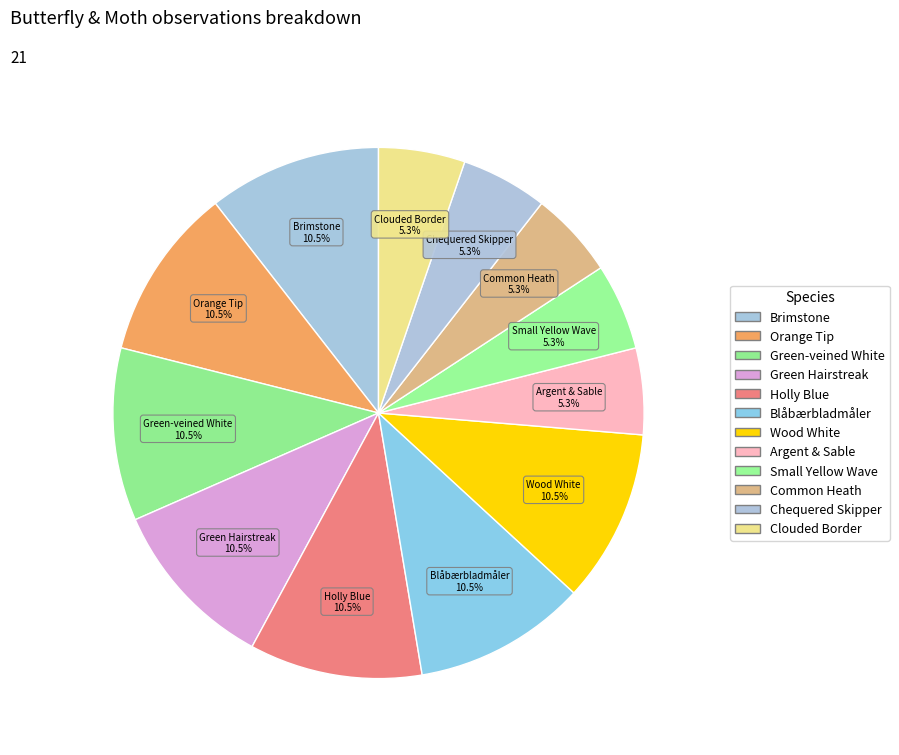

How many segments does this pie chart have?

12